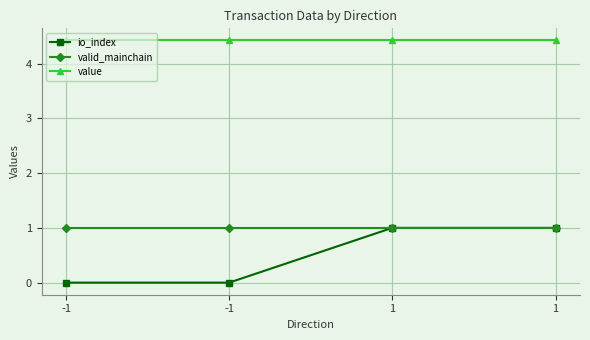

Reading right to left, transcribe all the data shown in this chart.

io_index: 1=1.0	1=1.0	-1=0.0	-1=0.0
valid_mainchain: 1=1.0	1=1.0	-1=1.0	-1=1.0
value: 1=4.4	1=4.4	-1=4.4	-1=4.4